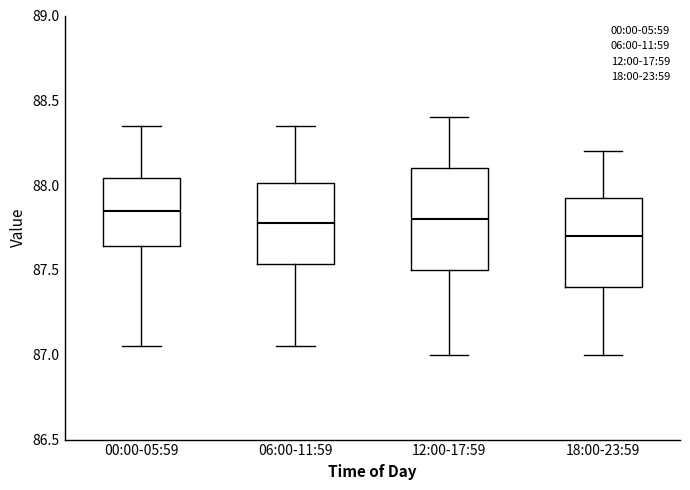

Reading left to right, transcribe this box plot: for each box, give where its median line is, the range the box spans, and where its two whiskers end, as read against the y-axis. The values are not printed on the chart, so give them approximately, as read against the axis.

00:00-05:59: median 87.85, box 87.65 to 88.05, whiskers 87.05 to 88.35
06:00-11:59: median 87.80, box 87.55 to 88.00, whiskers 87.05 to 88.35
12:00-17:59: median 87.80, box 87.50 to 88.10, whiskers 87.00 to 88.40
18:00-23:59: median 87.70, box 87.40 to 87.95, whiskers 87.00 to 88.20